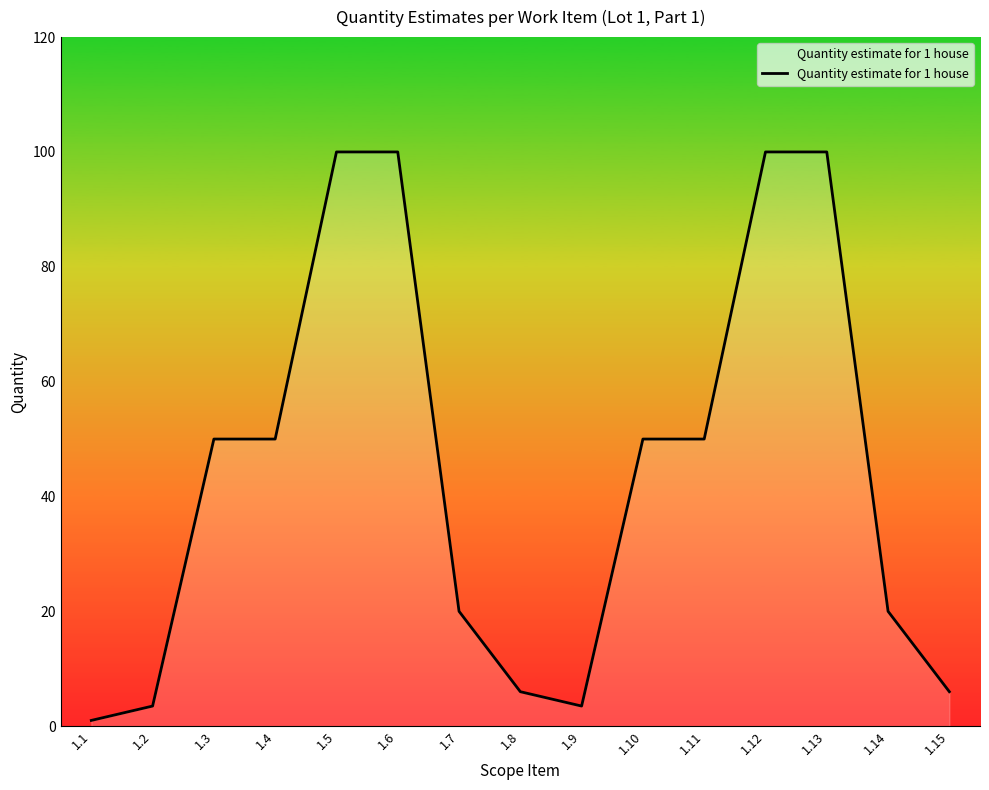

What is the ratio of the value at 1.2 to the value at 1.11?

0.1